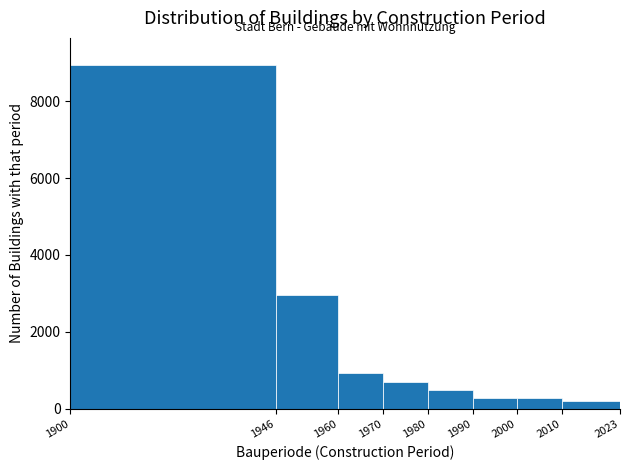

Reading left to right, list every bar in this chart as the range it spans on the x-axis followed by its height. The values are not printed on the chart, so give them approximately, as read against the axis.

1900 to 1946: 9000
1946 to 1960: 3000
1960 to 1970: 1000
1970 to 1980: 600
1980 to 1990: 400
1990 to 2000: 200
2000 to 2010: 200
2010 to 2023: 200